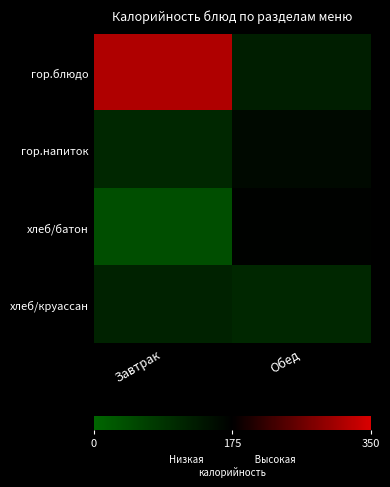

List the series in order of their peak value, lowest first.

хлеб/круассан, гор.напиток, хлеб/батон, гор.блюдо